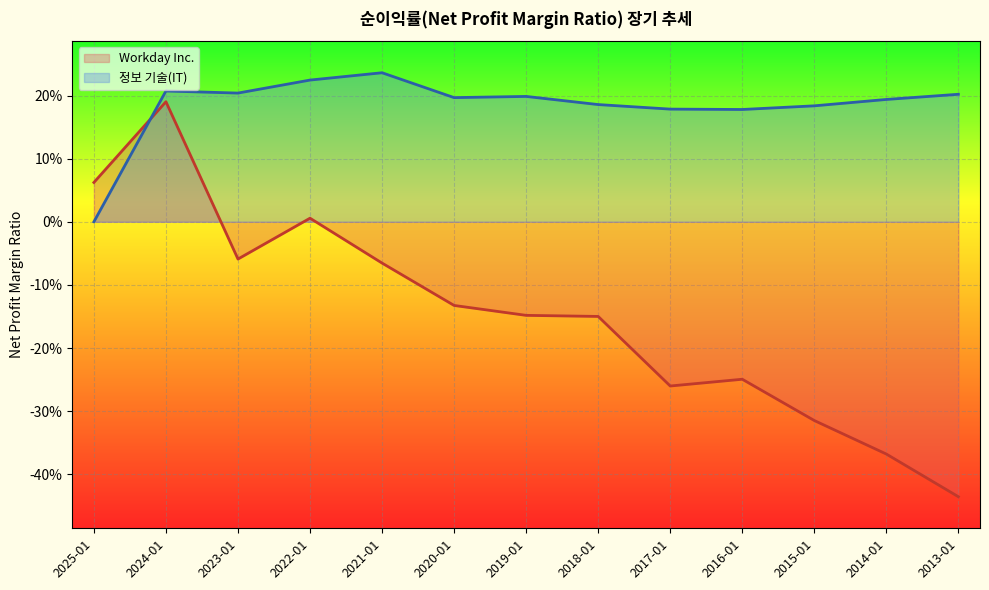

What is the value of the 정보 기술(IT) point at the 9th from the left?

0.2